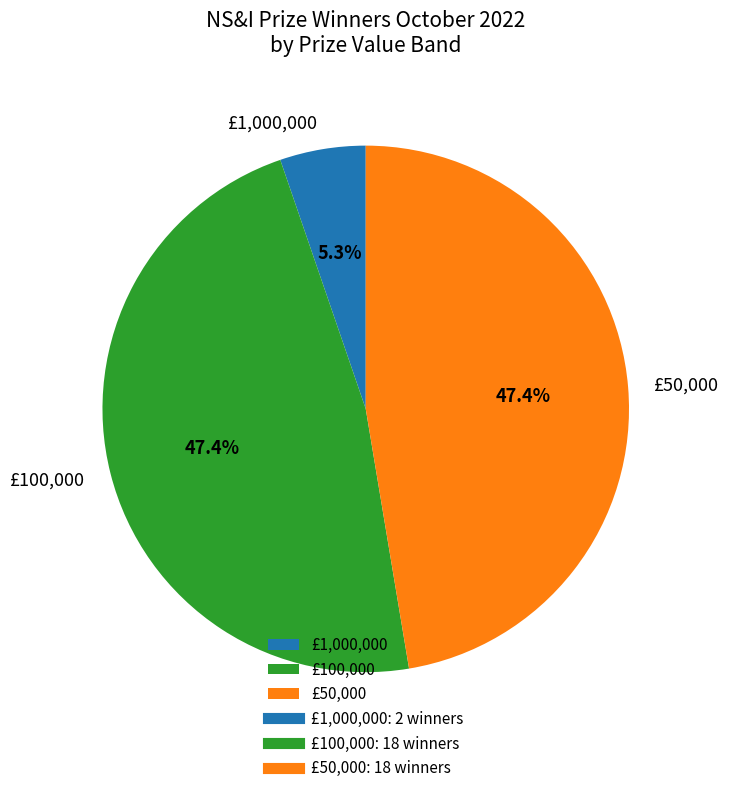

What is the smallest slice in the pie chart?

£1,000,000